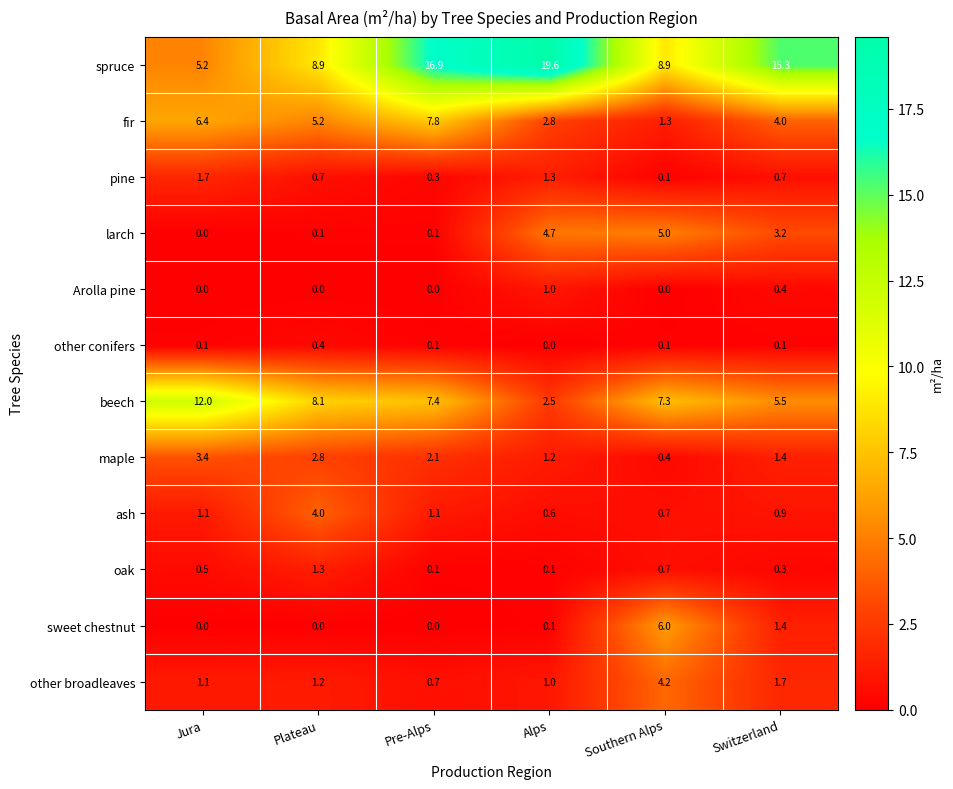

At how many categories does at least one series exceed 13?

3